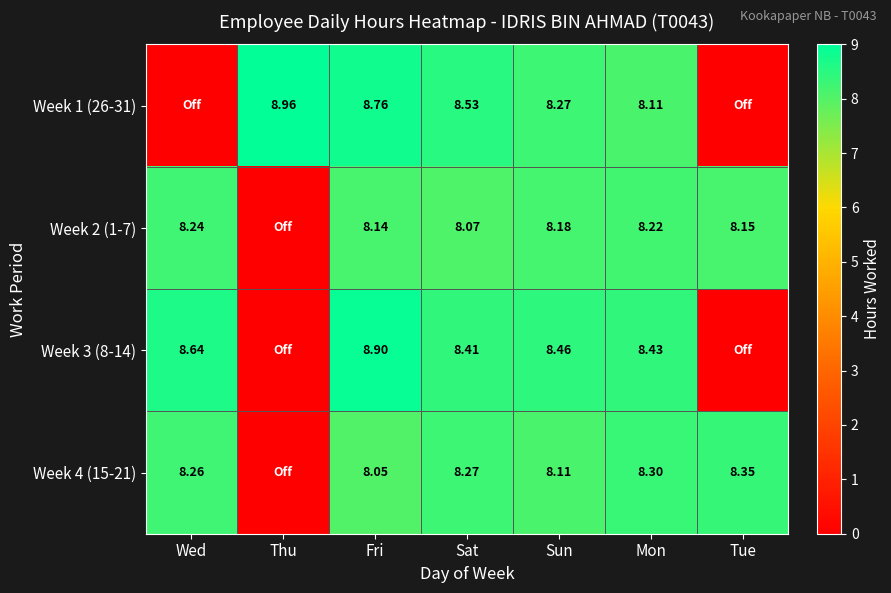

Is the value of Week 4 (15-21) at Sat greater than the value of Week 1 (26-31) at Mon?

Yes